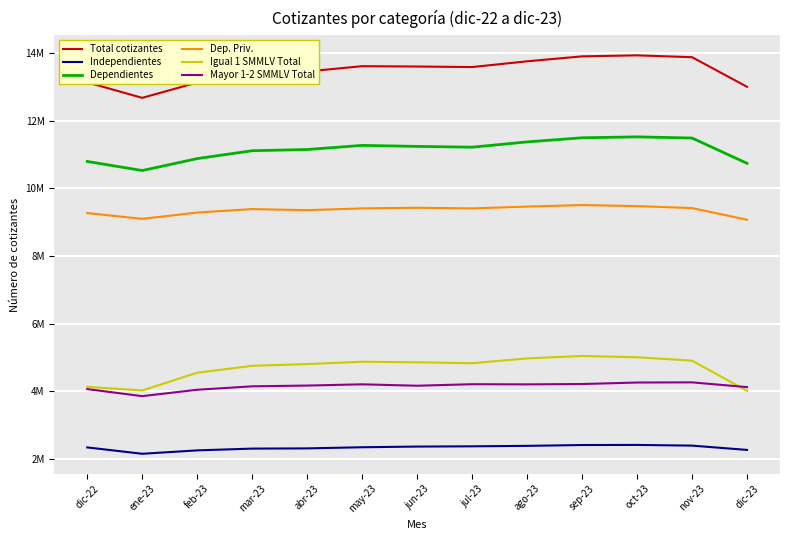

Reading right to left, list all the values displayed in this chart.

Total cotizantes: 13004954	13880591	13935149	13905216	13758680	13588731	13604507	13614583	13458689	13416470	13131132	12677671	13134219
Independientes: 2263740	2391196	2411398	2408456	2383743	2370348	2362565	2342783	2309127	2302716	2250266	2149633	2337806
Dependientes: 10741214	11489395	11523751	11496760	11374937	11218383	11241942	11271800	11149562	11113754	10880866	10528038	10796413
Dep. Priv.: 9072820	9417513	9475277	9506991	9461542	9407727	9426488	9408432	9355025	9387575	9285411	9098615	9269430
Igual 1 SMMLV Total: 4011547	4904177	5004854	5043271	4970805	4828607	4855525	4871411	4803130	4751359	4547473	4021171	4129841
Mayor 1-2 SMMLV Total: 4121459	4261819	4257181	4212662	4202442	4207572	4162493	4203975	4167470	4144842	4043456	3854674	4062470